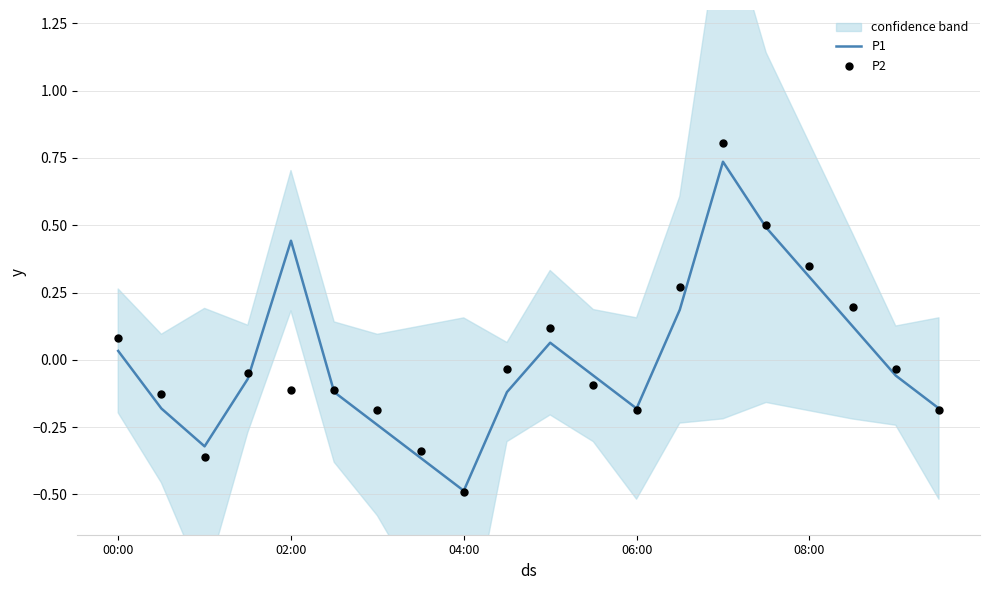

Which series has the widest spread of Y values?

P2